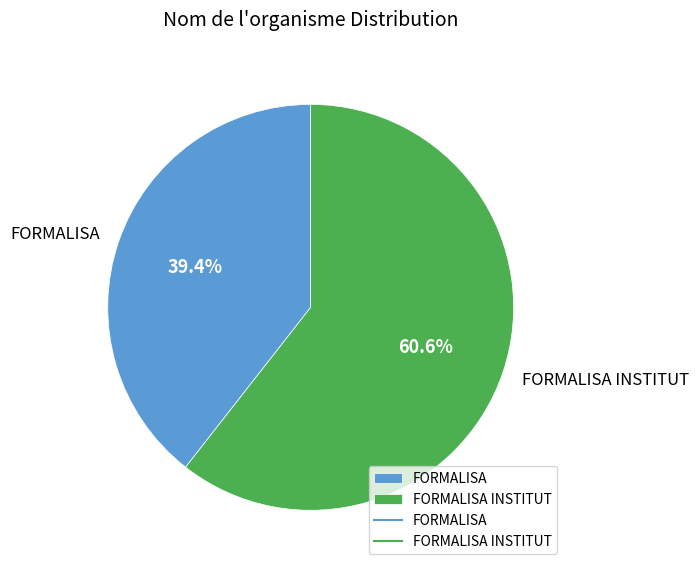

To the nearest percent, what is the average slice percentage?

50%